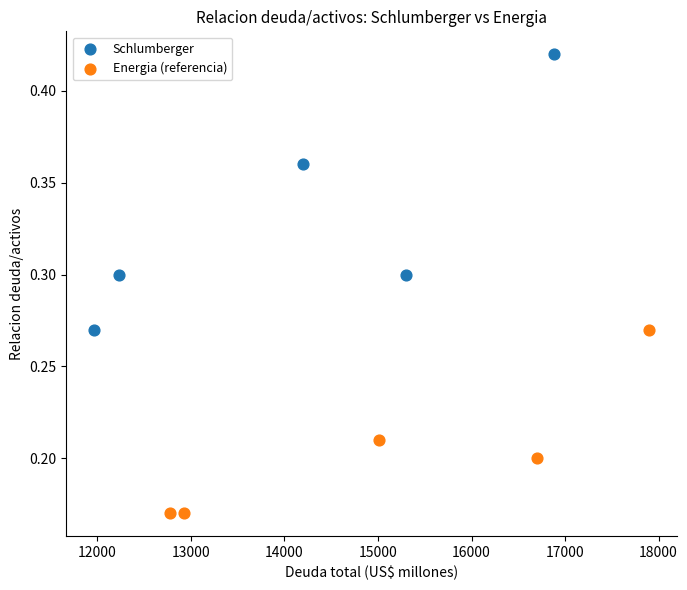

Which series has the widest spread of Y values?

Schlumberger